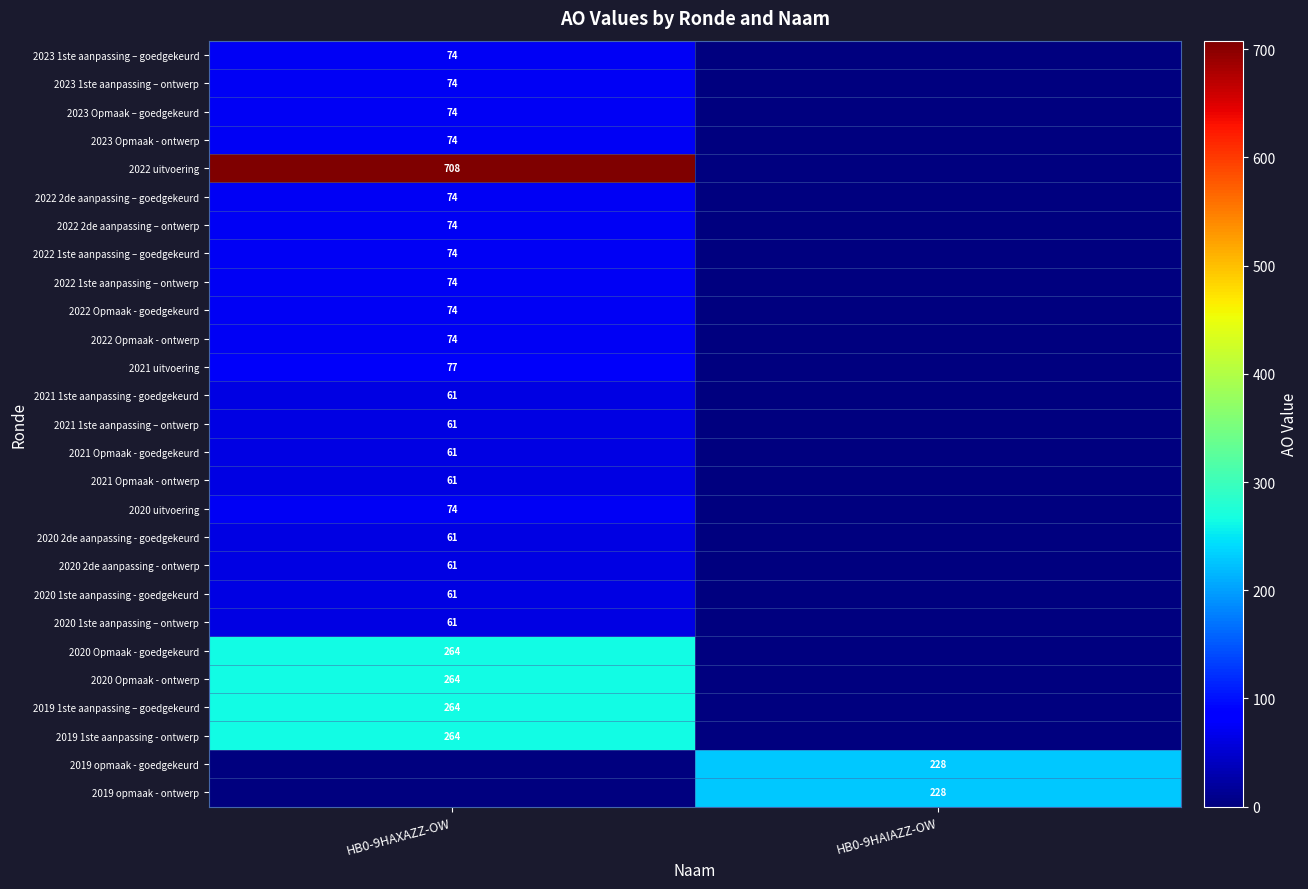

The 2020 uitvoering series shows 24 at HB0-9HAXAZZ-OW. True or false?

False